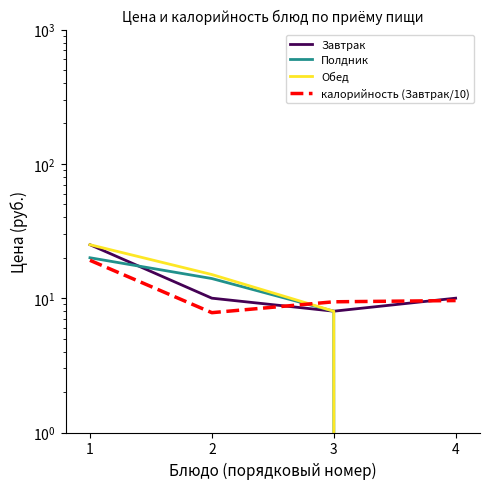

At which label does калорийность (Завтрак/10) first exceed 9?

1